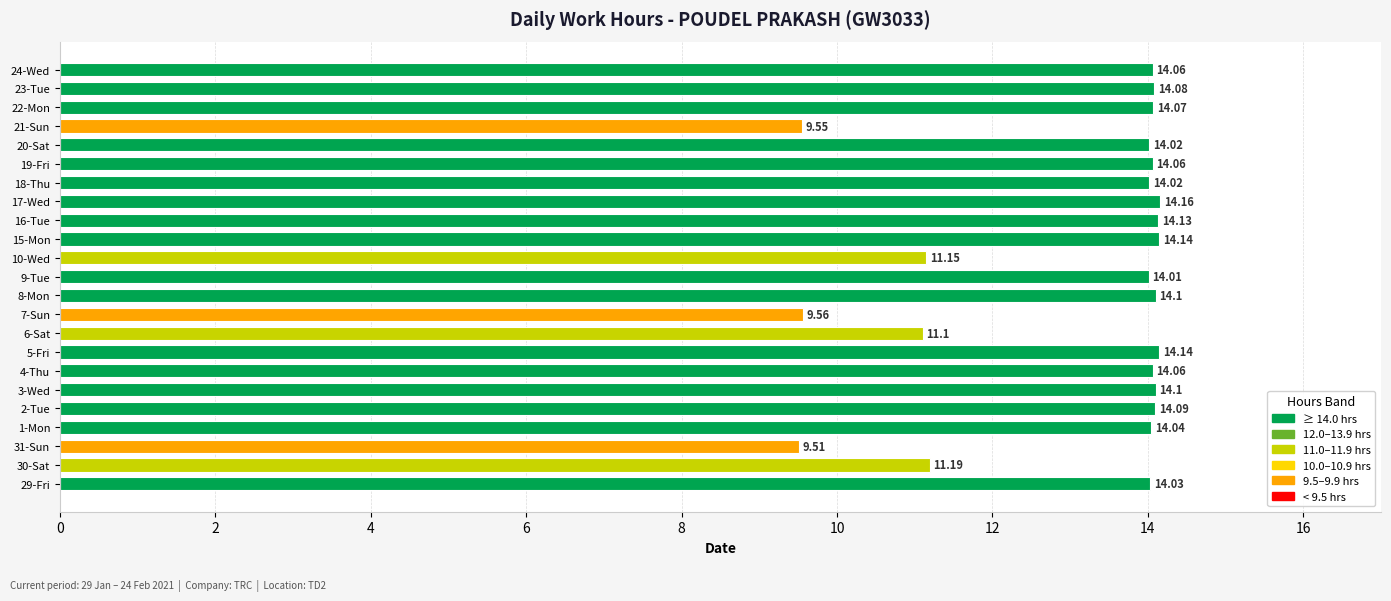

Which has a higher value, 29-Fri or 23-Tue?

23-Tue